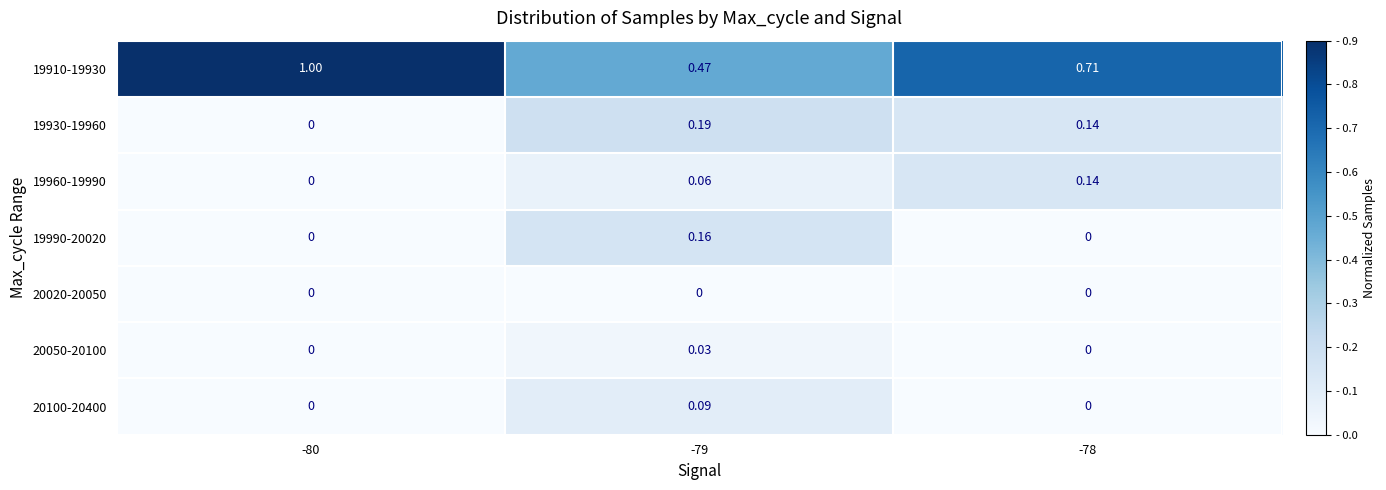

Count the number of categories in the chart.

3